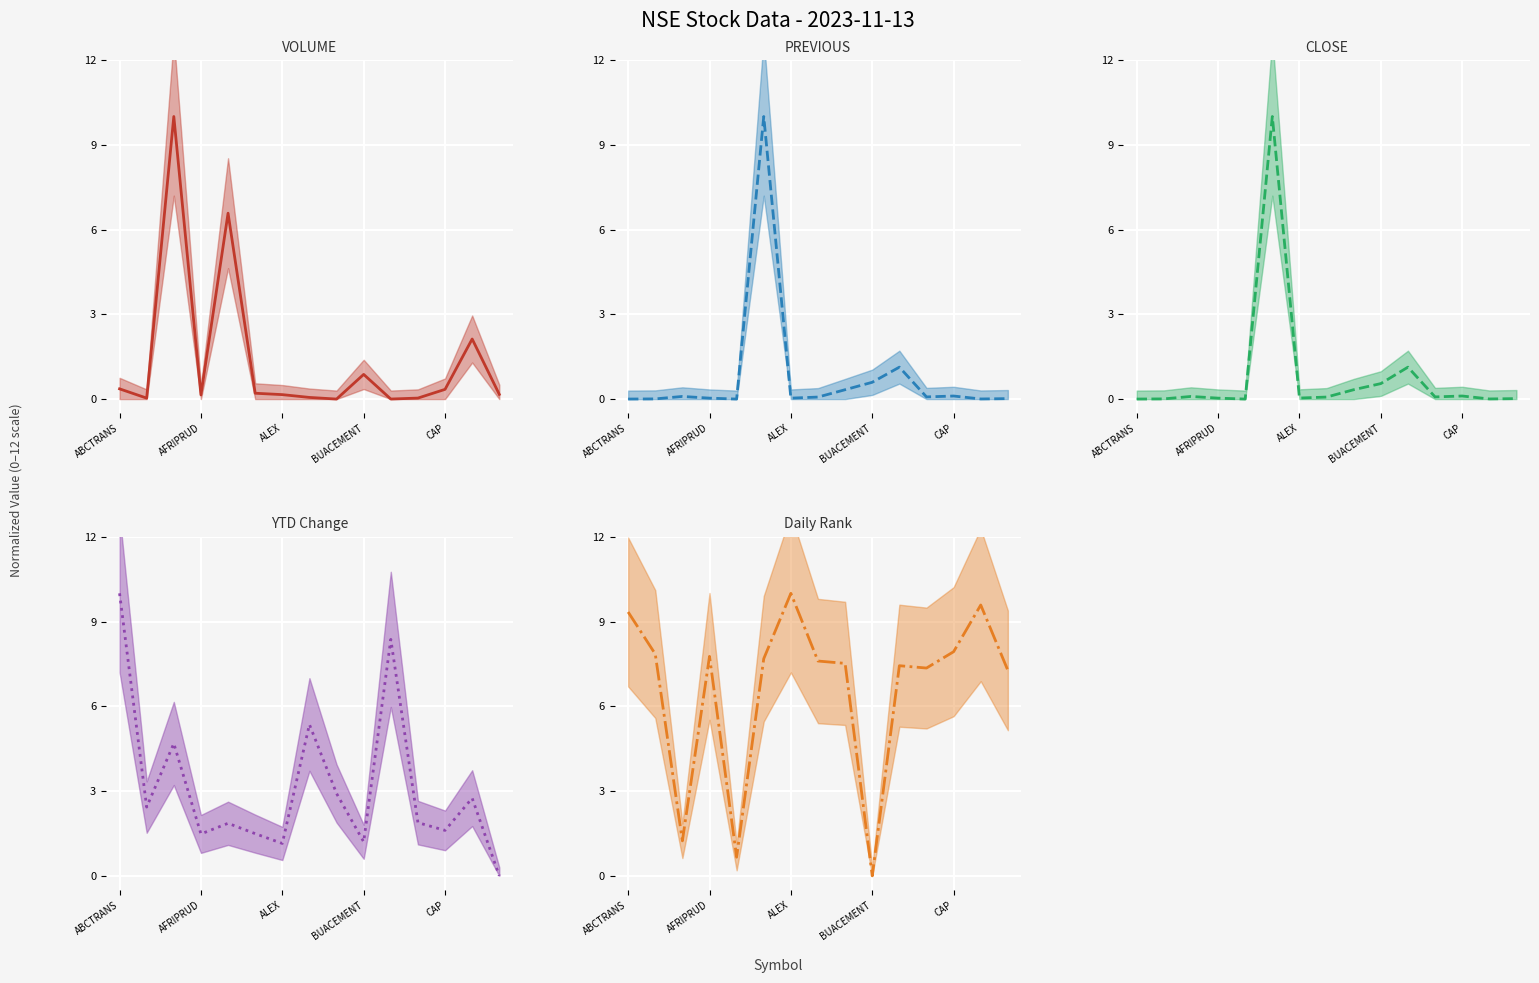

What is the sum of the YTD values at 5 and 11?

3.4